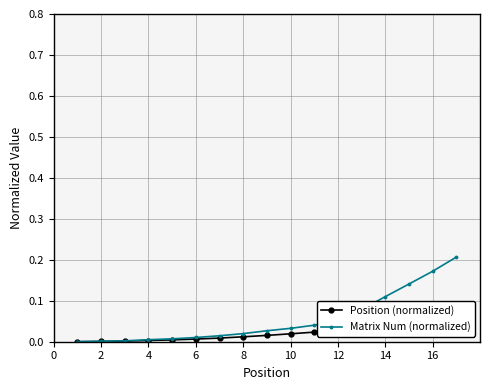

Reading left to right, extract all data points from this chart.

Position (normalized): 0.0	0.0	0.0	0.0	0.0	0.0	0.0	0.0	0.0	0.0	0.0	0.0	0.0	0.0	0.0	0.1	0.1
Matrix Num (normalized): 0.0	0.0	0.0	0.0	0.0	0.0	0.0	0.0	0.0	0.0	0.0	0.0	0.1	0.1	0.1	0.2	0.2